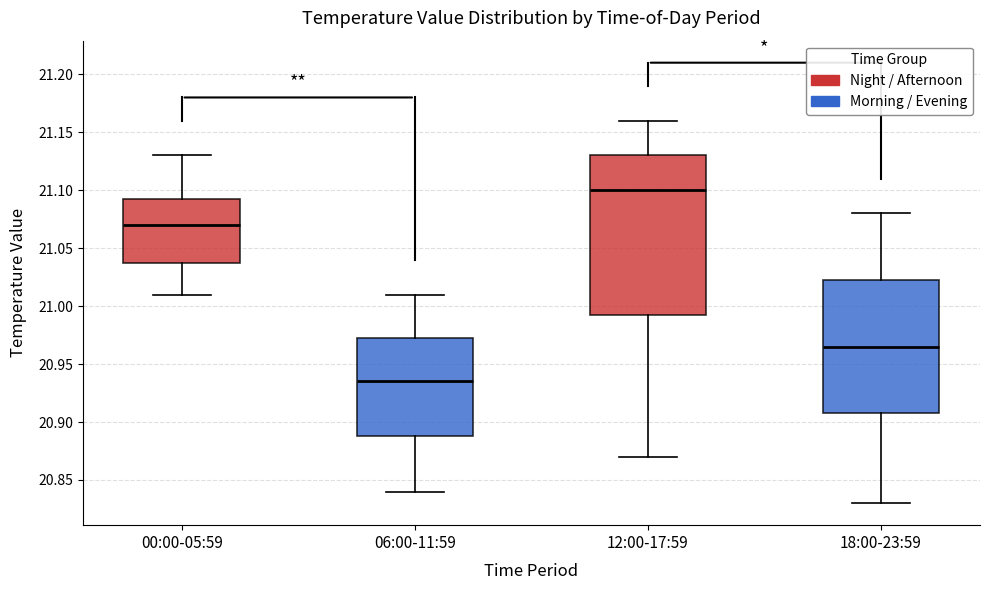

Reading left to right, transcribe this box plot: for each box, give where its median line is, the range the box spans, and where its two whiskers end, as read against the y-axis. The values are not printed on the chart, so give them approximately, as read against the axis.

00:00-05:59: median 21.070, box 21.040 to 21.095, whiskers 21.010 to 21.130
06:00-11:59: median 20.935, box 20.890 to 20.975, whiskers 20.840 to 21.010
12:00-17:59: median 21.100, box 20.995 to 21.130, whiskers 20.870 to 21.160
18:00-23:59: median 20.965, box 20.910 to 21.025, whiskers 20.830 to 21.080